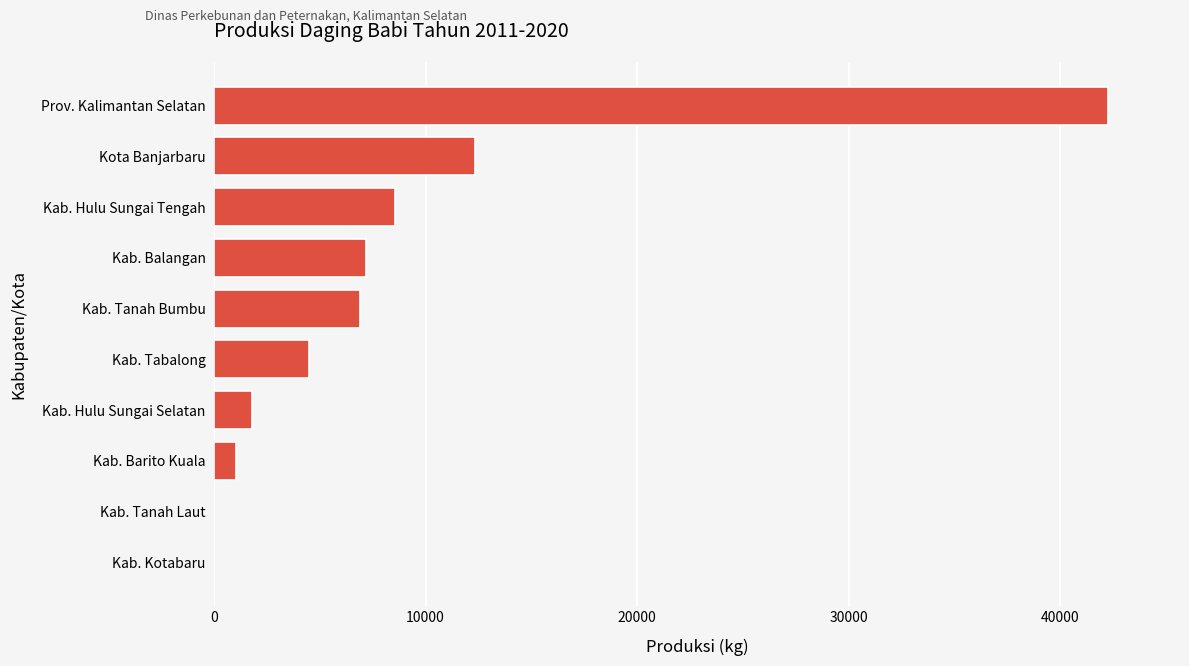

Which has a higher value, Kab. Tanah Bumbu or Prov. Kalimantan Selatan?

Prov. Kalimantan Selatan